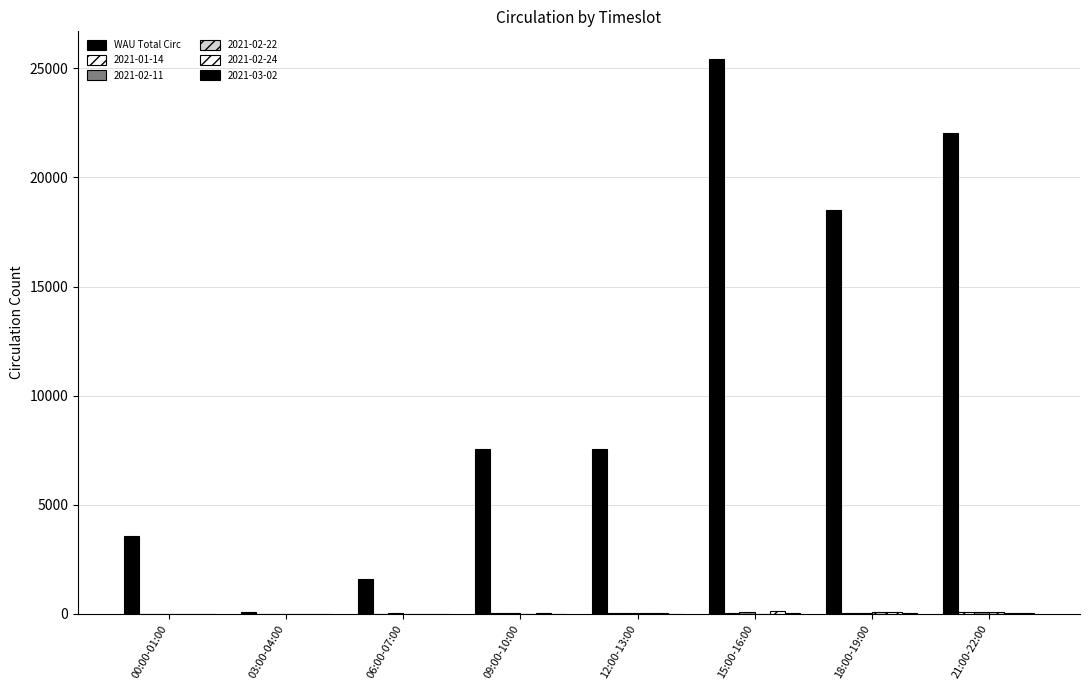

How many series are shown in this chart?

6